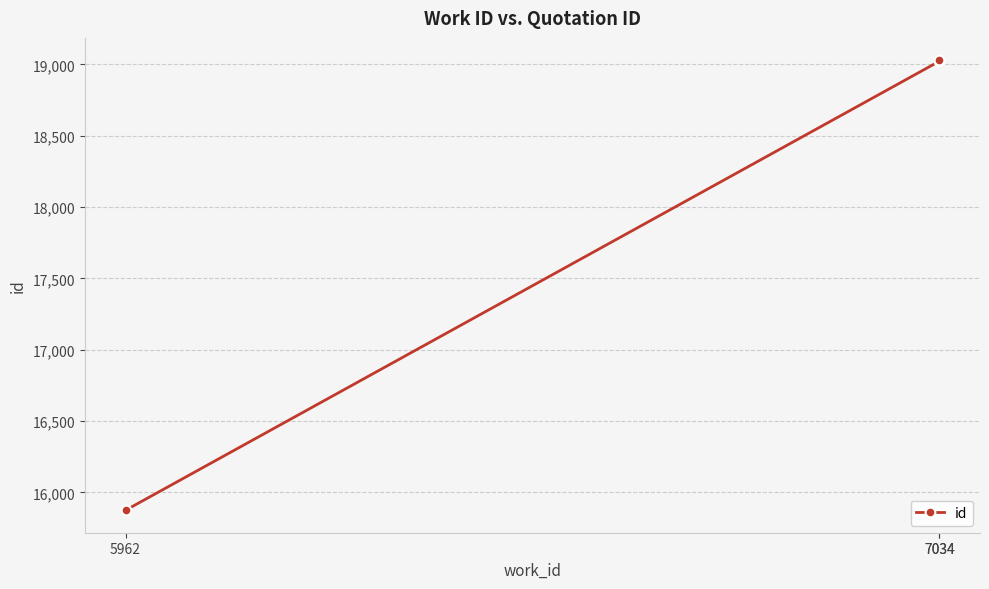

What is the maximum value shown in the chart?

19028